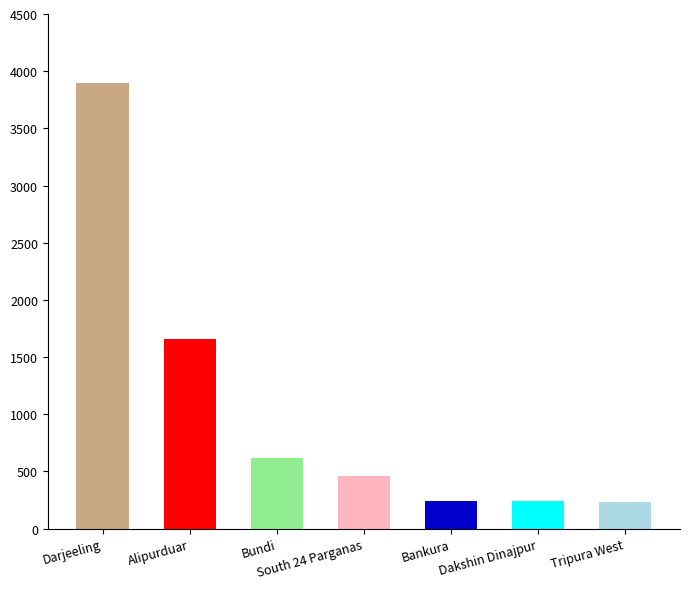

What is the value of the Population bar at the 7th from the left?

230